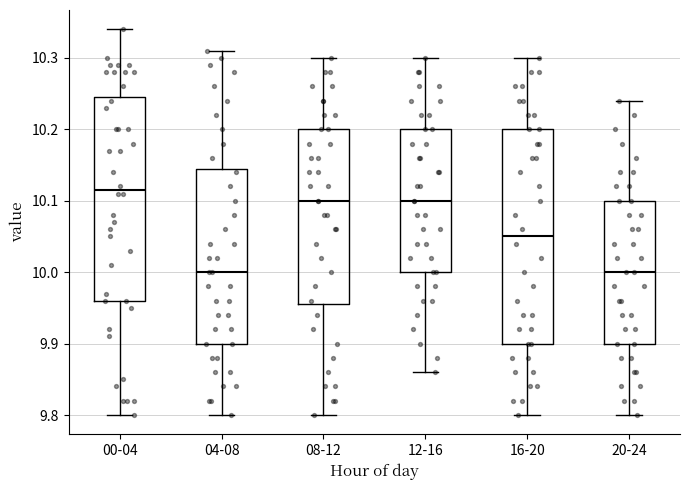

Which box is the tallest, from its lower edge to its upper edge?

16-20